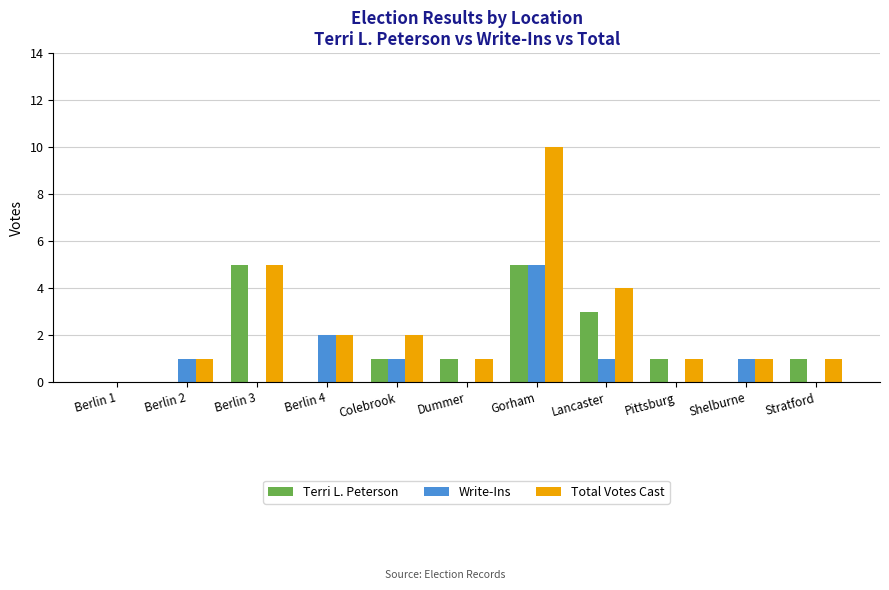

Count the Total Votes Cast values in the range 1 to 4.

8